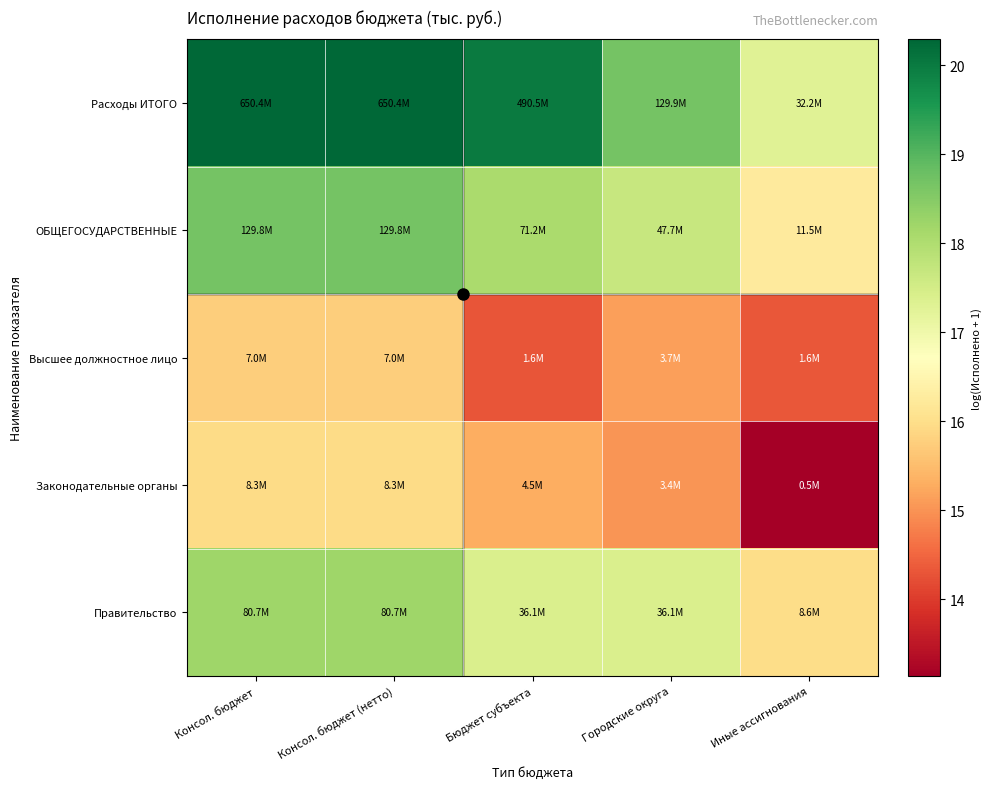

Reading left to right, transcribe all the data shown in this chart.

Расходы ИТОГО: Консол. бюджет=20.3	Консол. бюджет (нетто)=20.3	Бюджет субъекта=20.0	Городские округа=18.7	Иные ассигнования=17.3
ОБЩЕГОСУДАРСТВЕННЫЕ: Консол. бюджет=18.7	Консол. бюджет (нетто)=18.7	Бюджет субъекта=18.1	Городские округа=17.7	Иные ассигнования=16.3
Высшее должностное лицо: Консол. бюджет=15.8	Консол. бюджет (нетто)=15.8	Бюджет субъекта=14.3	Городские округа=15.1	Иные ассигнования=14.3
Законодательные органы: Консол. бюджет=15.9	Консол. бюджет (нетто)=15.9	Бюджет субъекта=15.3	Городские округа=15.0	Иные ассигнования=13.1
Правительство: Консол. бюджет=18.2	Консол. бюджет (нетто)=18.2	Бюджет субъекта=17.4	Городские округа=17.4	Иные ассигнования=16.0